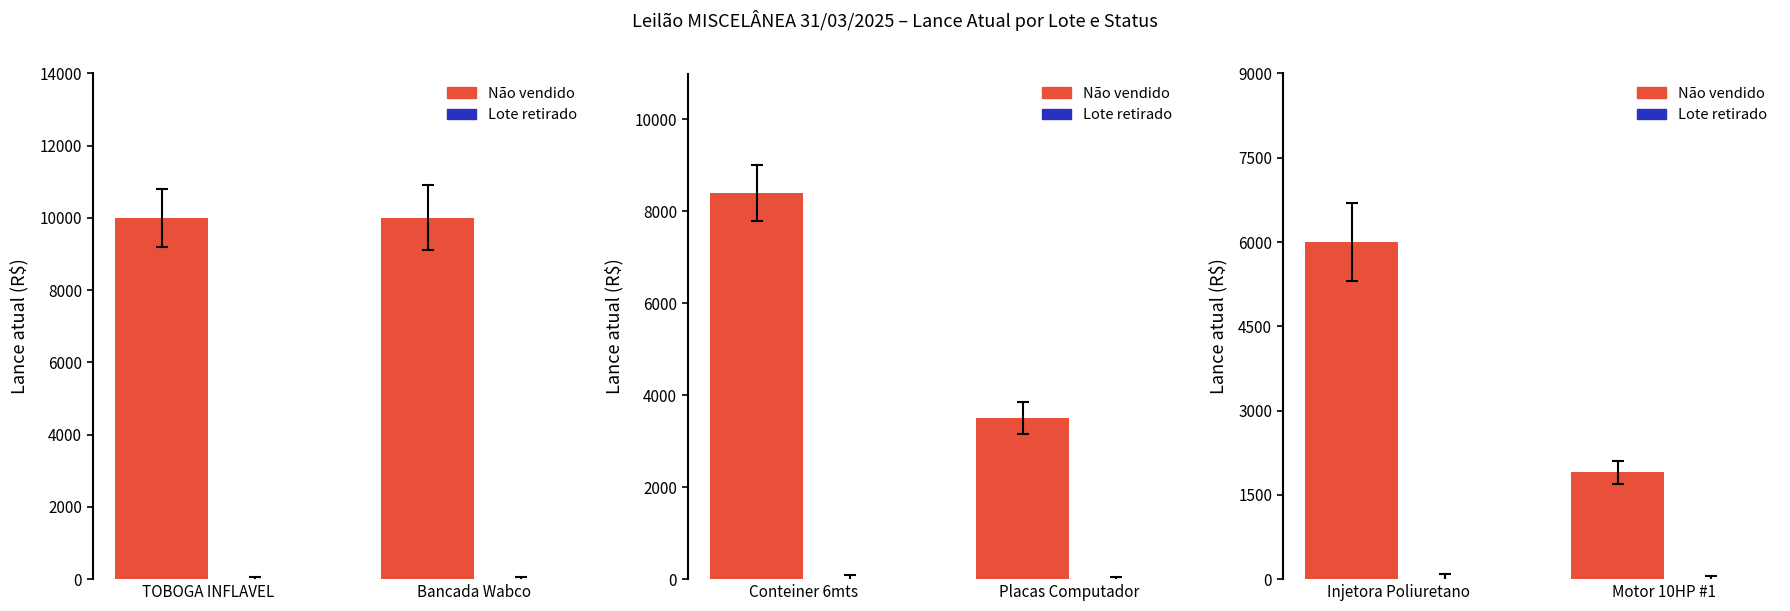

How many bars are there in each group?

2